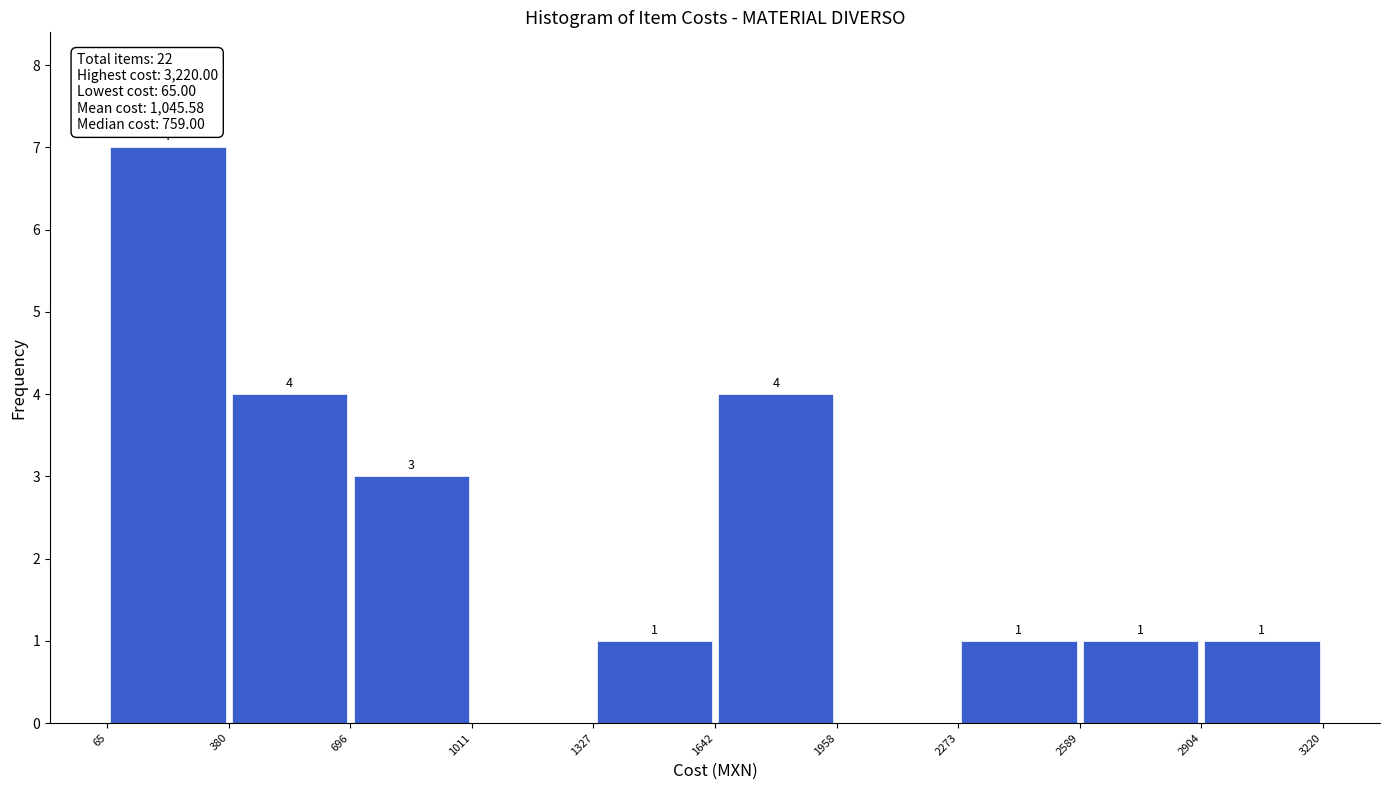

Which range on the x-axis has the tallest bar?

65 to 380